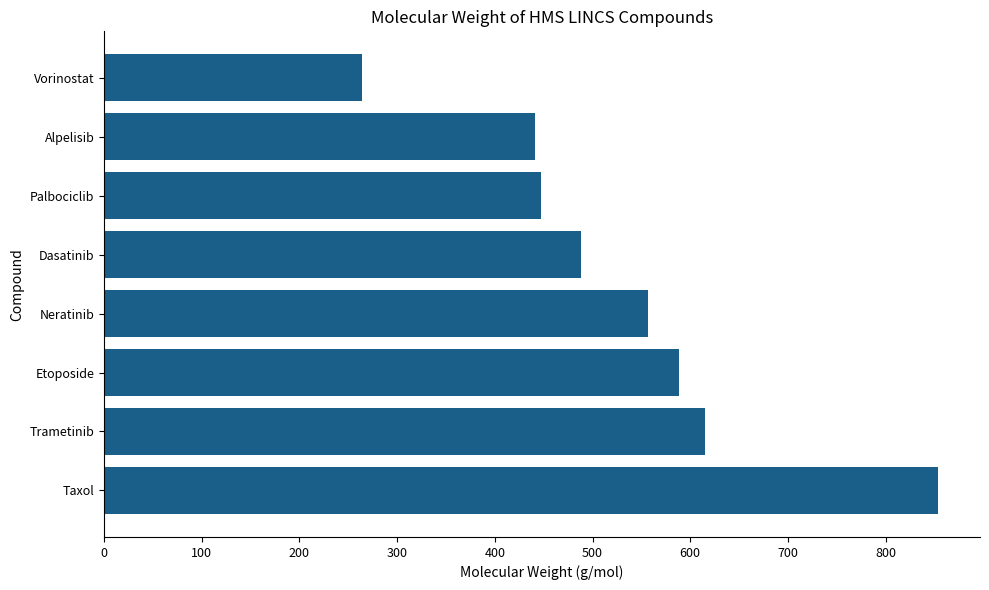

Approximately how many times larger is the value at Alpelisib compared to Dasatinib?

0.9